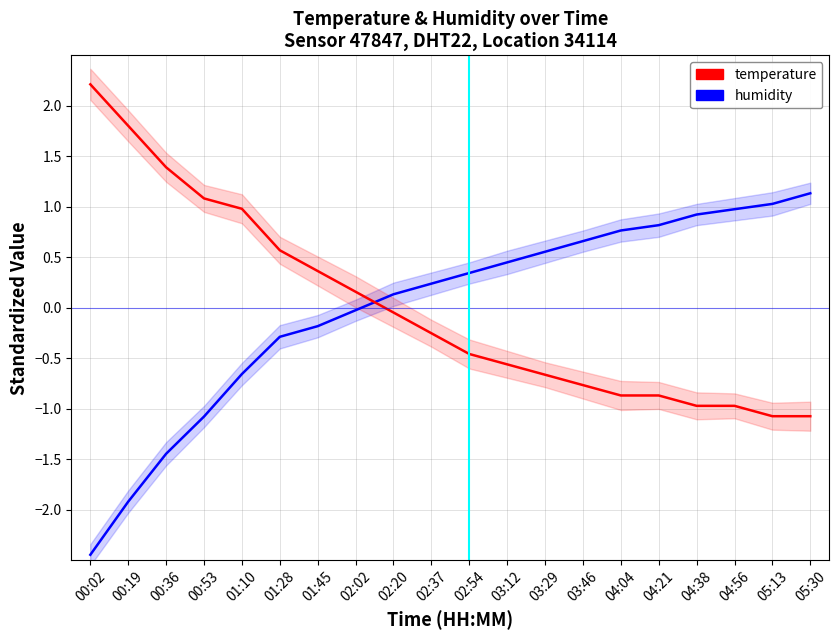

Which series has the largest range (max minus min)?

humidity